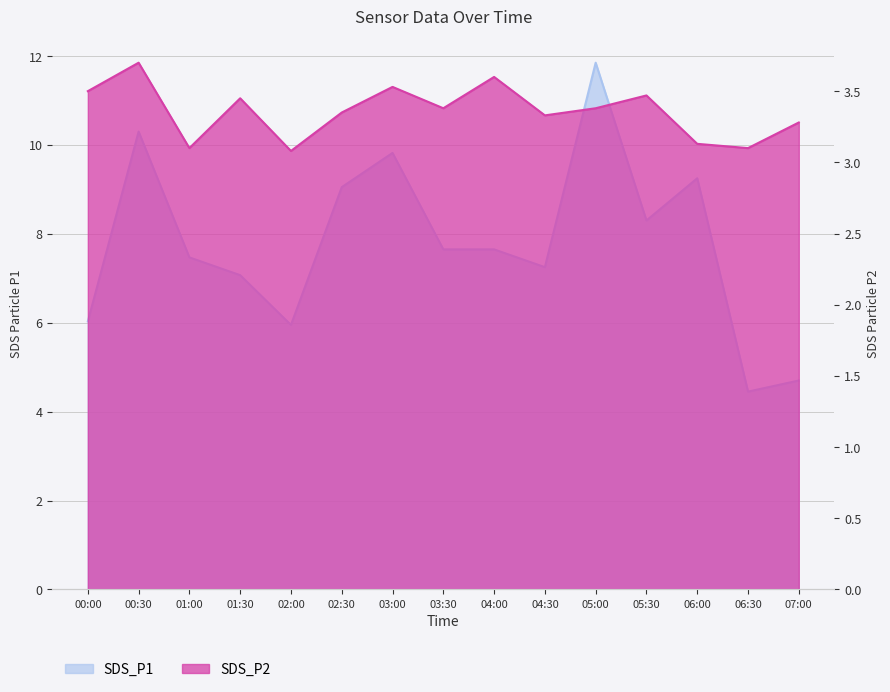

Reading right to left, list all the values displayed in this chart.

SDS_P1: 4.7	4.5	9.2	8.3	11.8	7.2	7.7	7.7	9.8	9.1	6.0	7.1	7.5	10.3	6.0
SDS_P2: 3.3	3.1	3.1	3.5	3.4	3.3	3.6	3.4	3.5	3.4	3.1	3.5	3.1	3.7	3.5